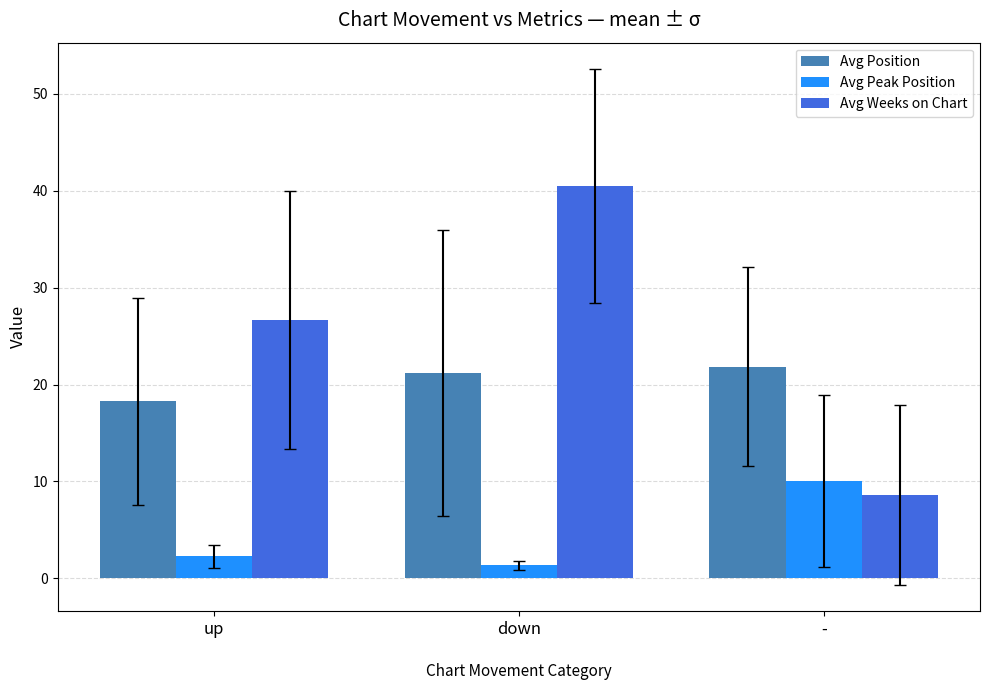

What is the value of the Avg Weeks on Chart bar at the 1st from the left?

26.6